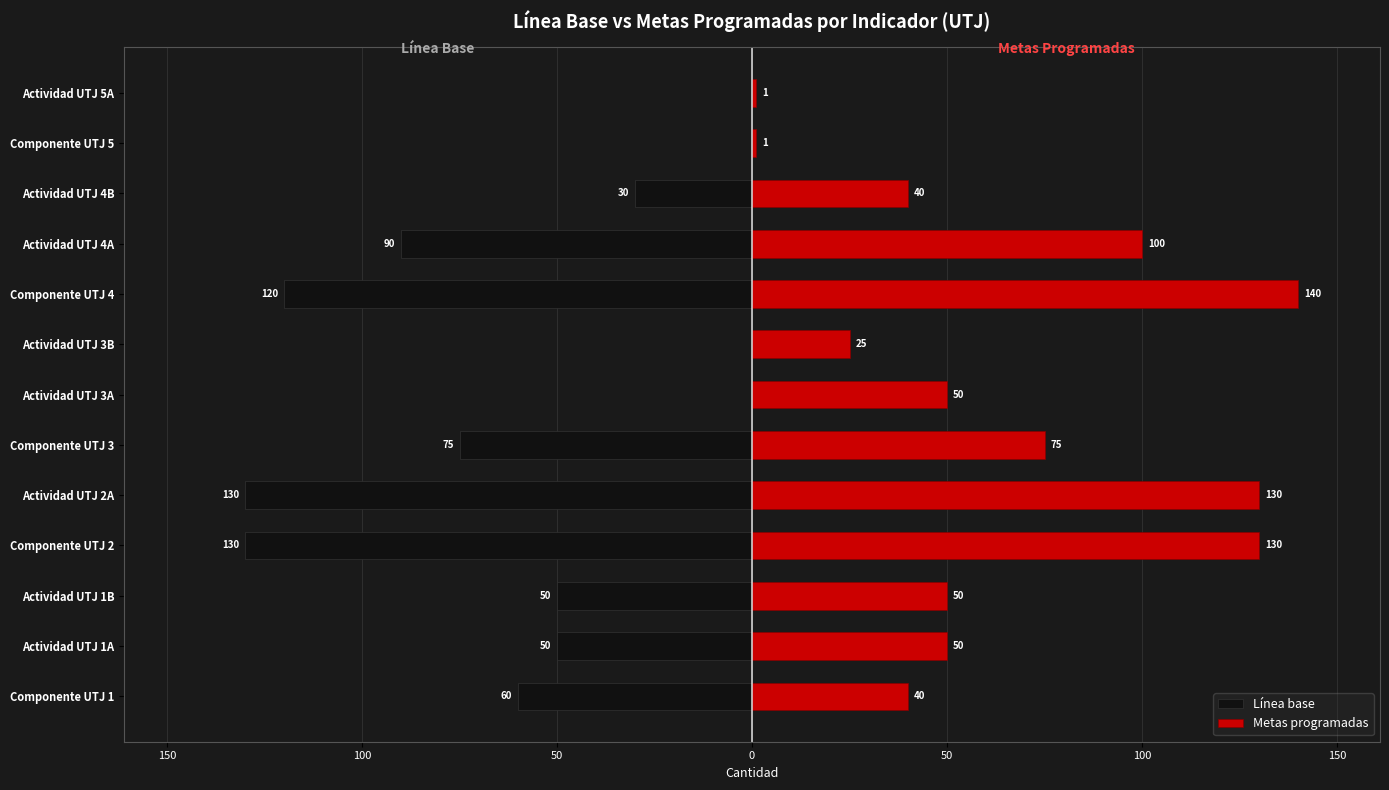

True or false: Línea base has a value of 60 at Actividad UTJ 3B.

False